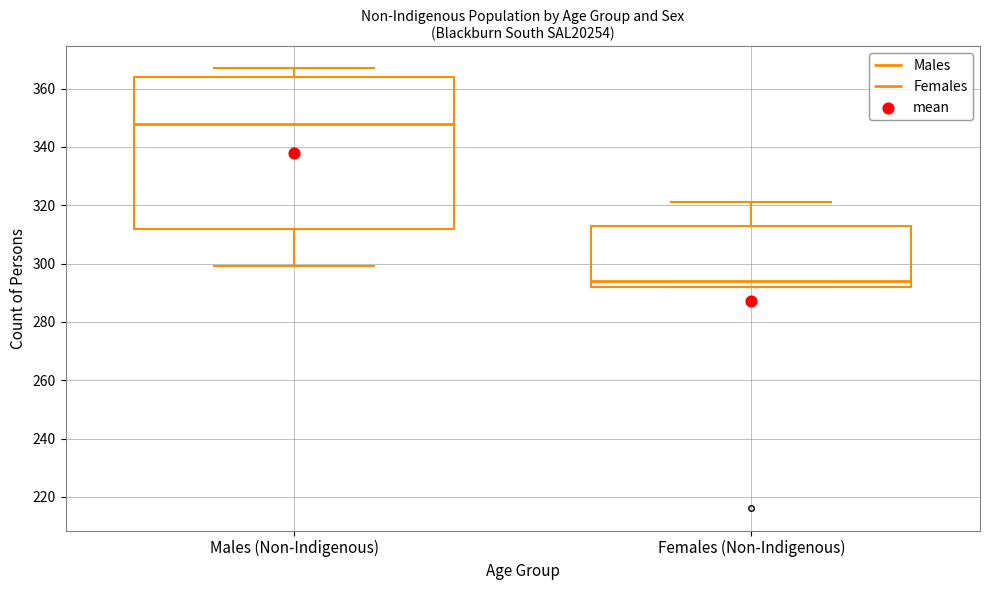

Comparing the boxes themselves (not the whiskers), which one is the tallest?

Males (Non-Indigenous)